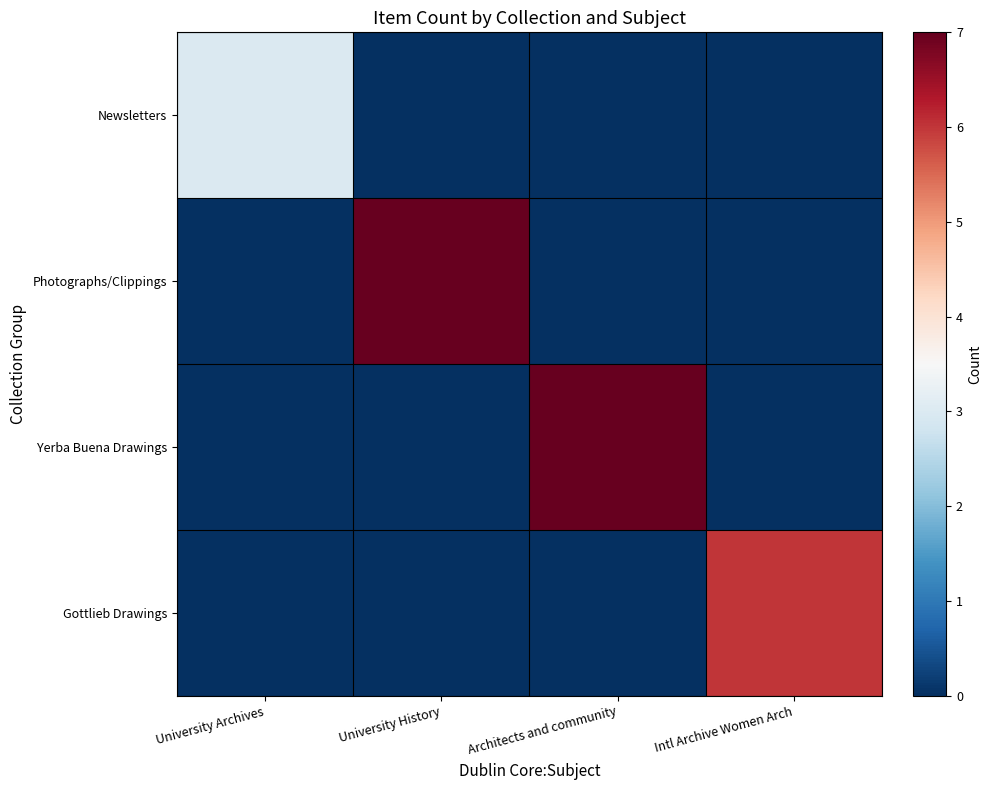

Which series has the largest range (max minus min)?

Photographs/Clippings